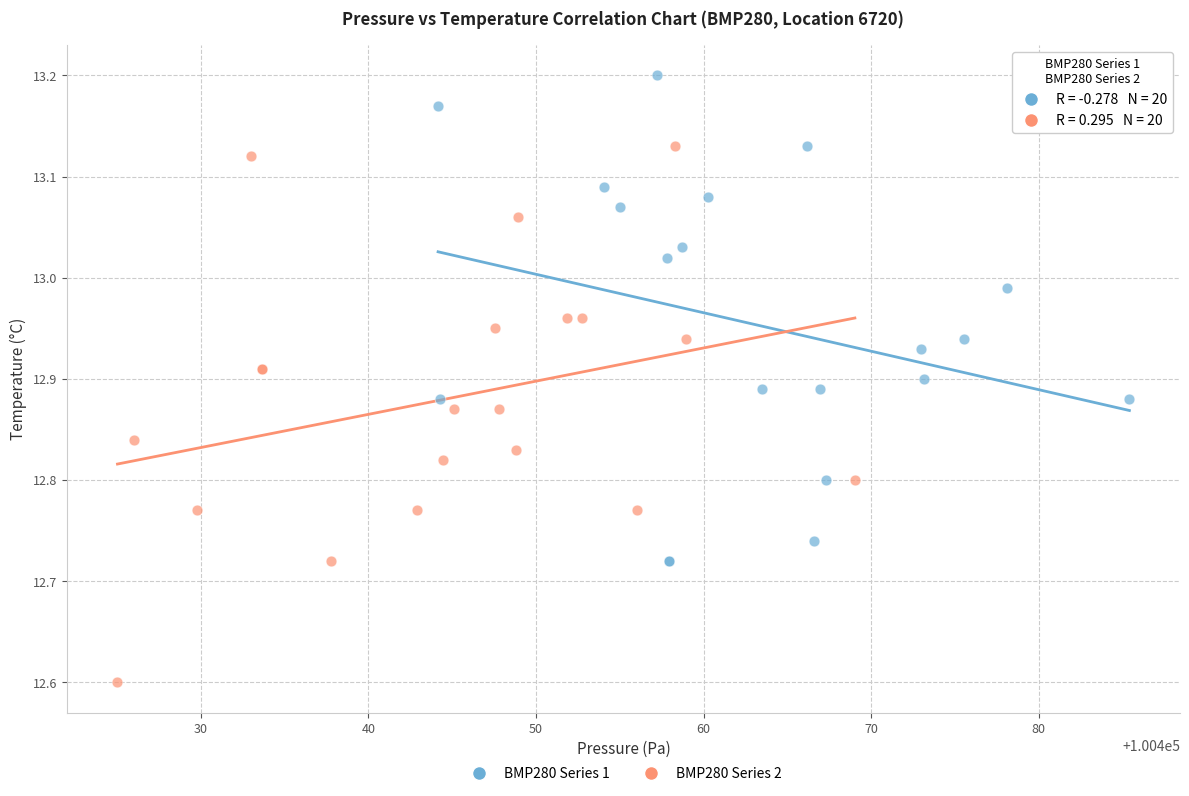

Which series reaches the minimum Y coordinate?

BMP280 Series 2